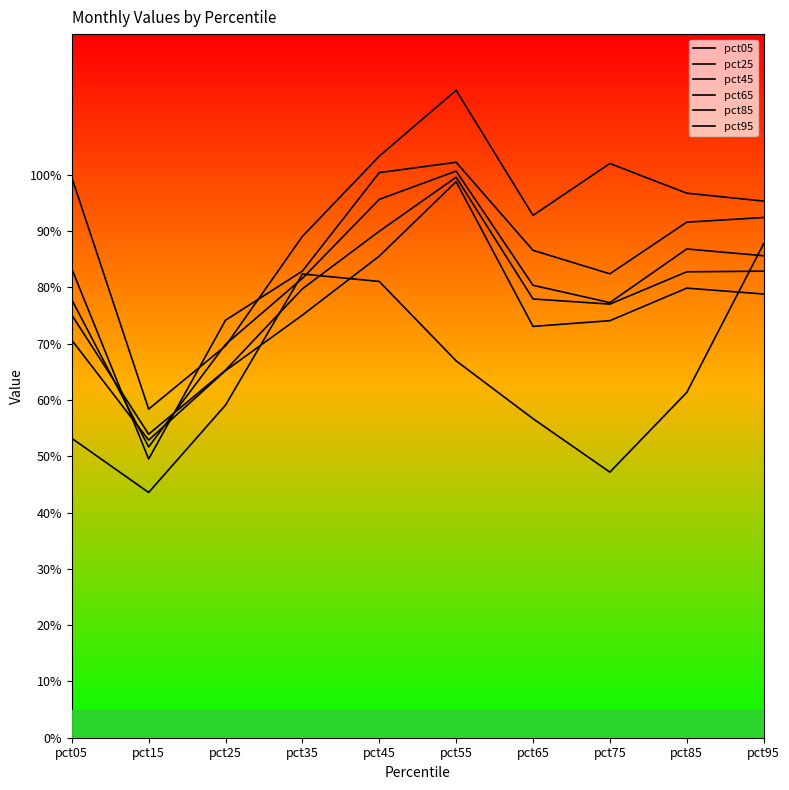

At which label does pct25 reach its minimum?

pct15